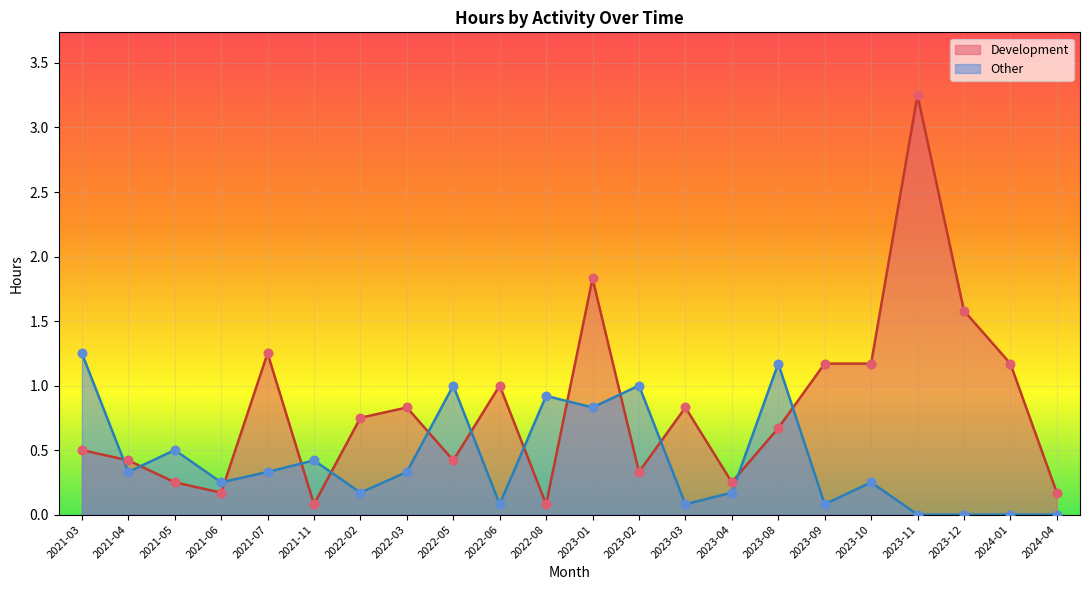

What is the change in value from 2021-11 to 2023-03?

+0.8